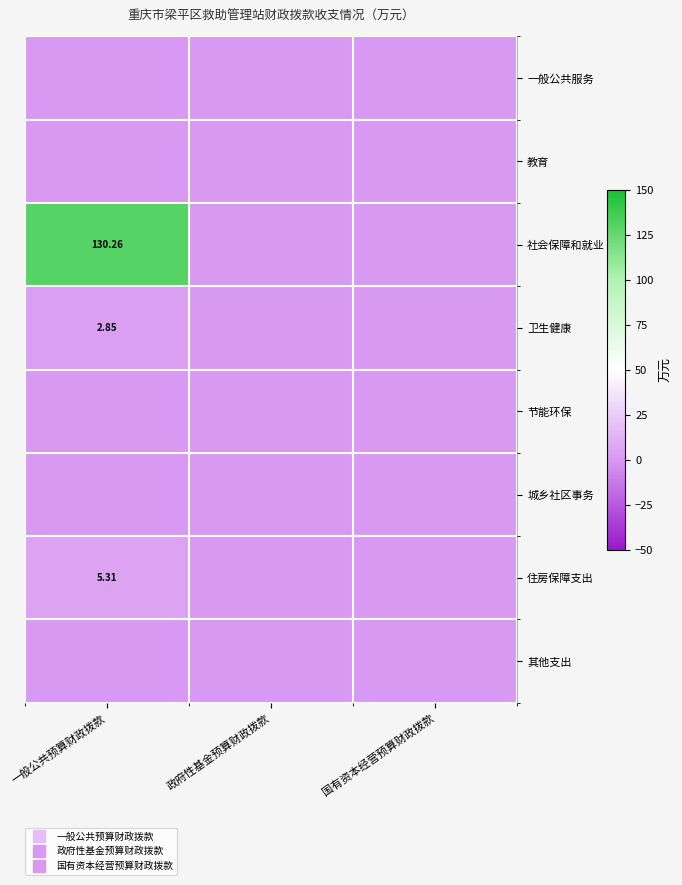

How many values in the 社会保障和就业 series exceed 0?

1